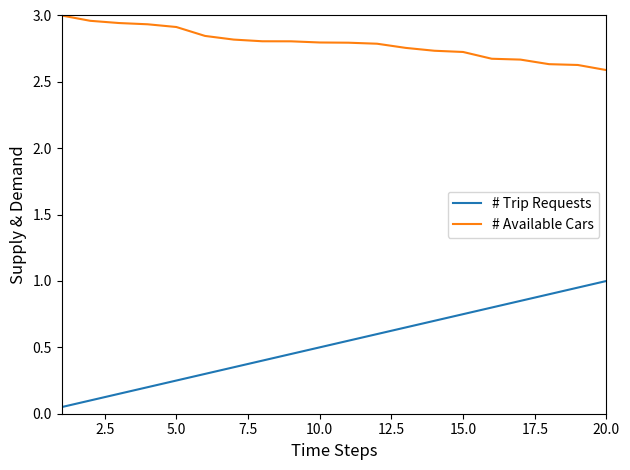

Which series has the largest range (max minus min)?

# Trip Requests